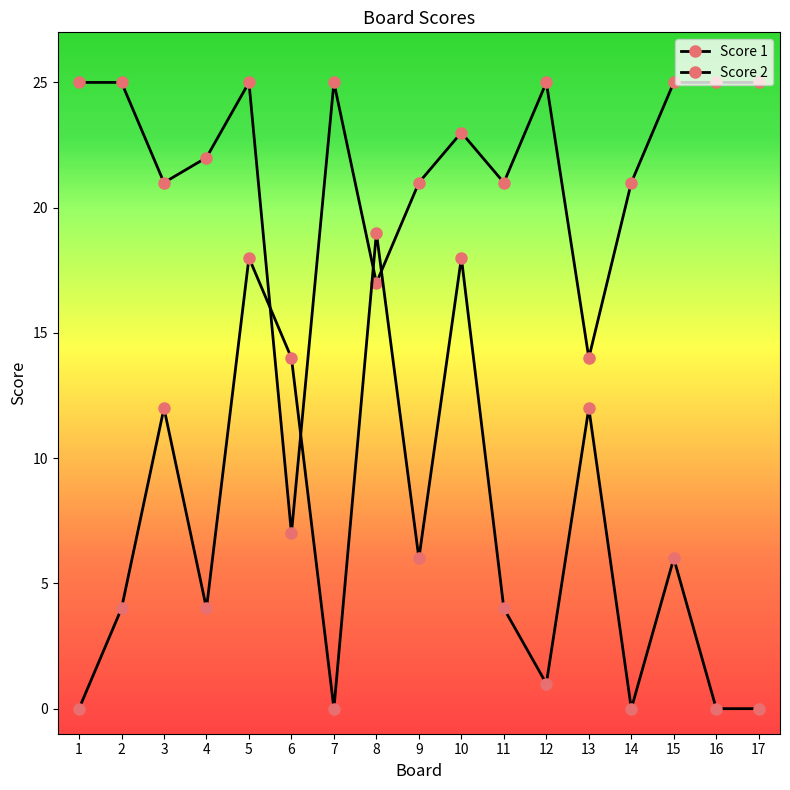

Rank the categories by Score 1 value from highest to lowest.

1, 2, 5, 7, 12, 15, 16, 17, 10, 4, 3, 9, 11, 14, 8, 13, 6